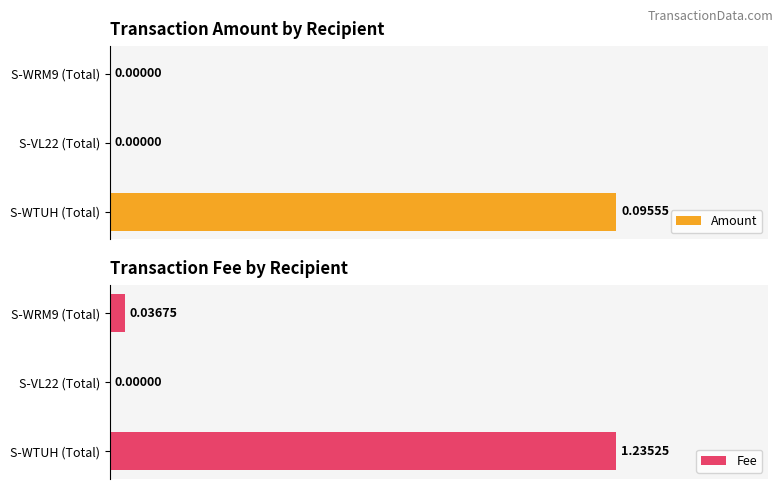

The Fee series shows 1.2 at 0. True or false?

True